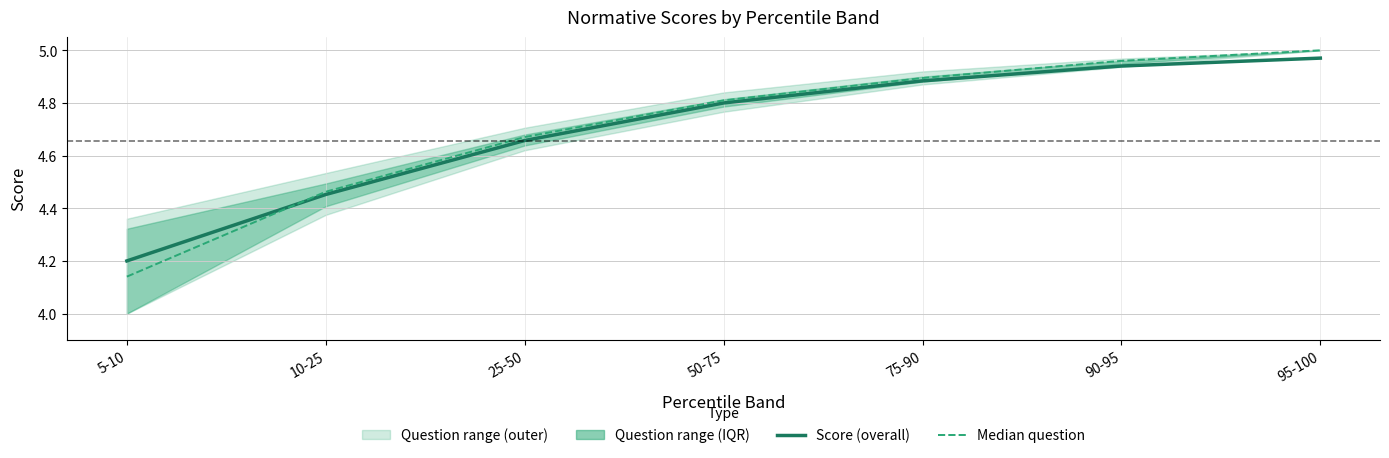

What is the minimum value for Median question score?

4.1